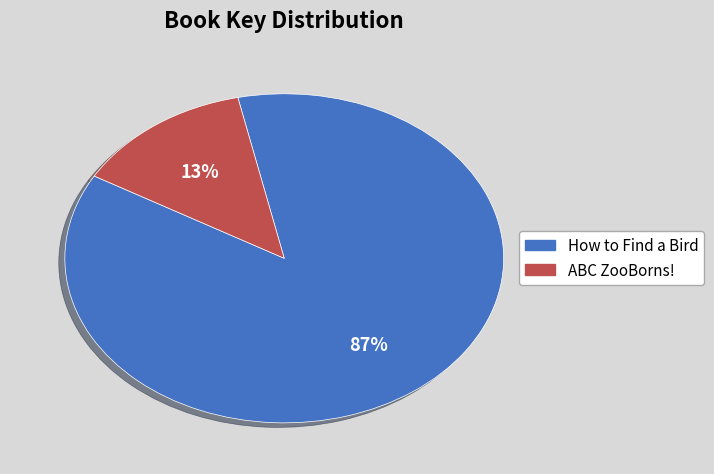

How many segments does this pie chart have?

2